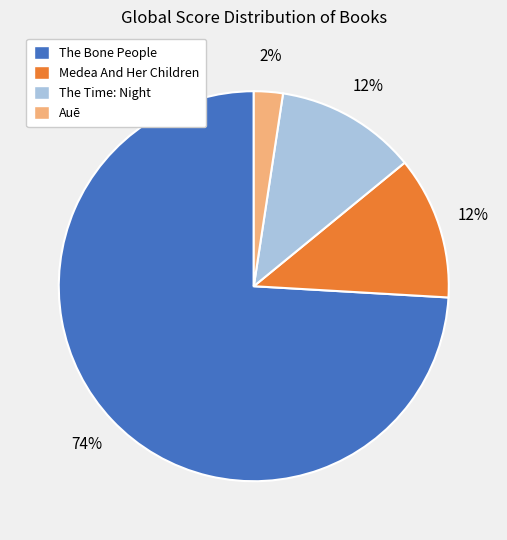

Which slice is the smallest?

Auē